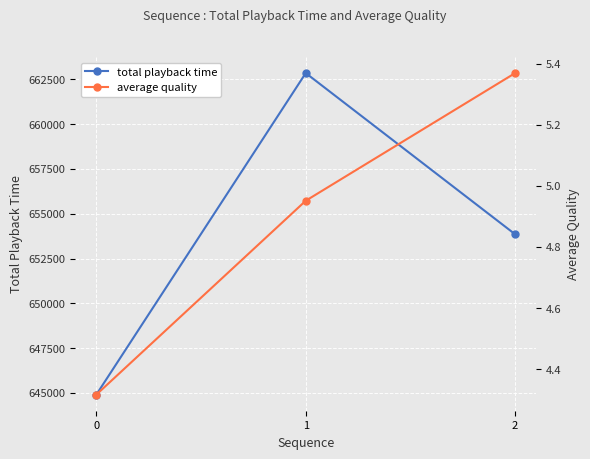

Which has a higher value, 2 or 1?

1